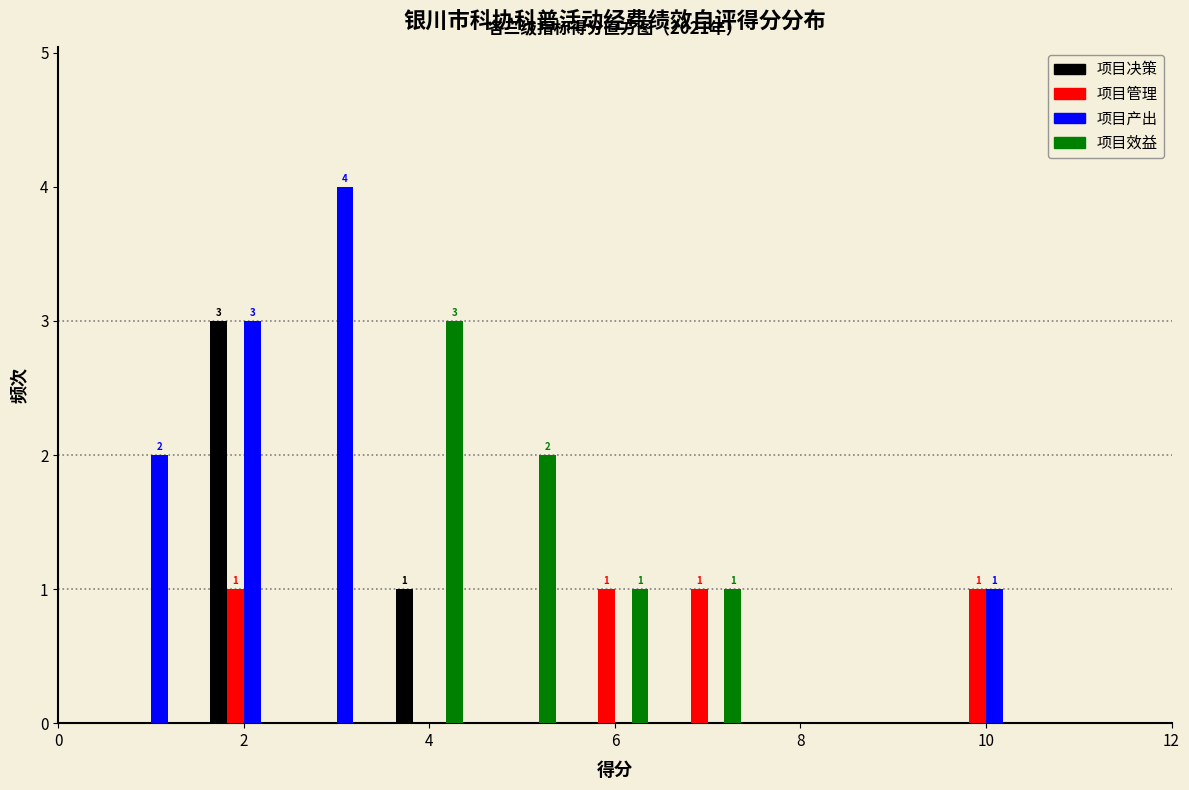

In the 项目决策 series, which range on the x-axis has the tallest bar?

1.5 to 2.5